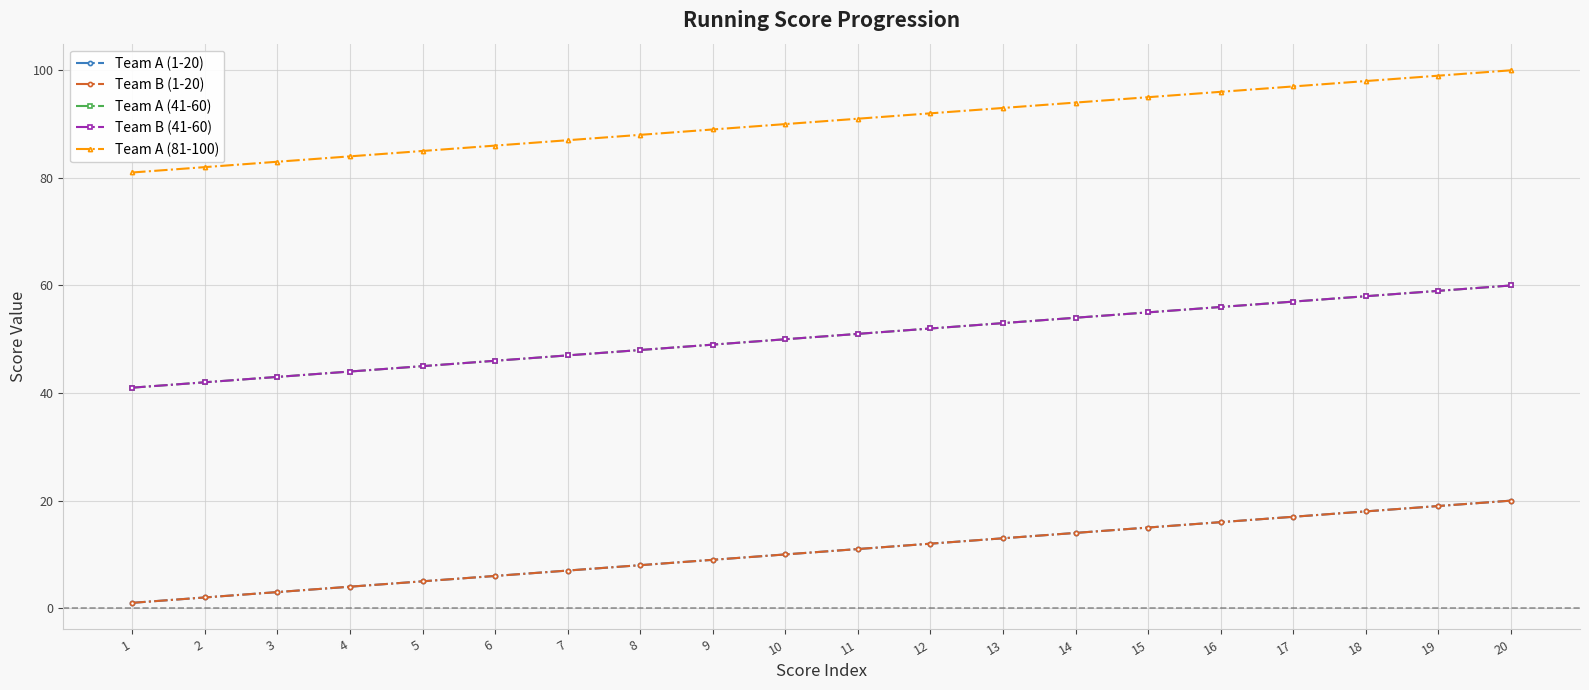

Reading left to right, transcribe all the data shown in this chart.

Team A (1-20): 1	2	3	4	5	6	7	8	9	10	11	12	13	14	15	16	17	18	19	20
Team B (1-20): 1	2	3	4	5	6	7	8	9	10	11	12	13	14	15	16	17	18	19	20
Team A (41-60): 41	42	43	44	45	46	47	48	49	50	51	52	53	54	55	56	57	58	59	60
Team B (41-60): 41	42	43	44	45	46	47	48	49	50	51	52	53	54	55	56	57	58	59	60
Team A (81-100): 81	82	83	84	85	86	87	88	89	90	91	92	93	94	95	96	97	98	99	100